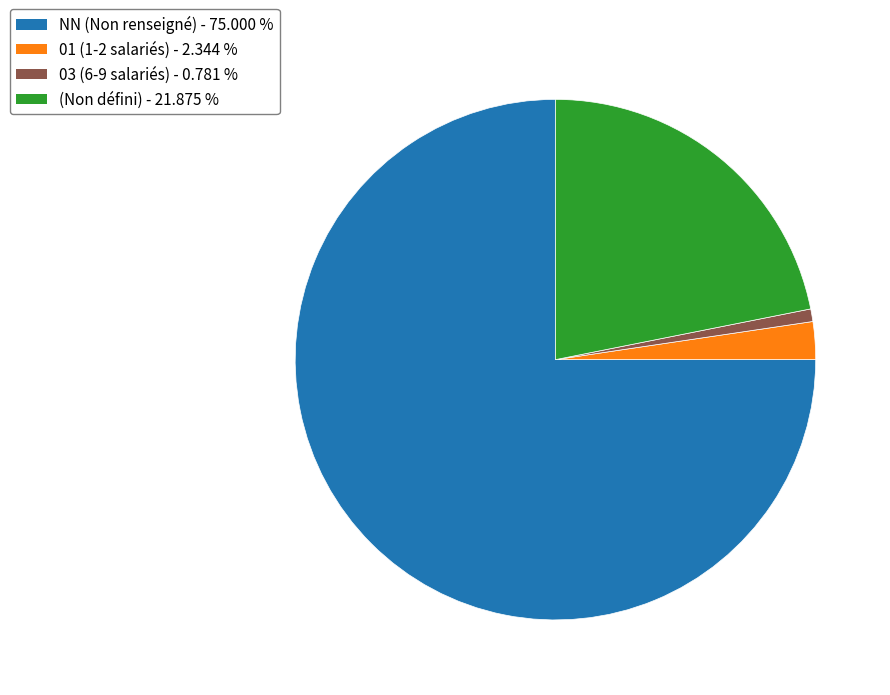

Is there any slice that represents more than half of the pie?

Yes